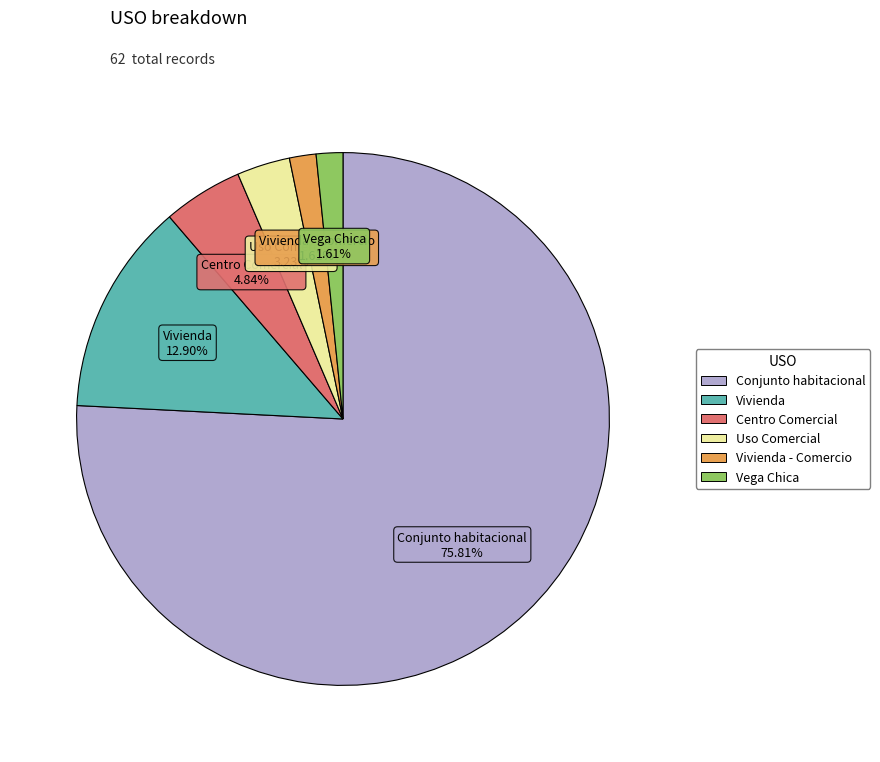

Is there a majority slice in this chart?

Yes